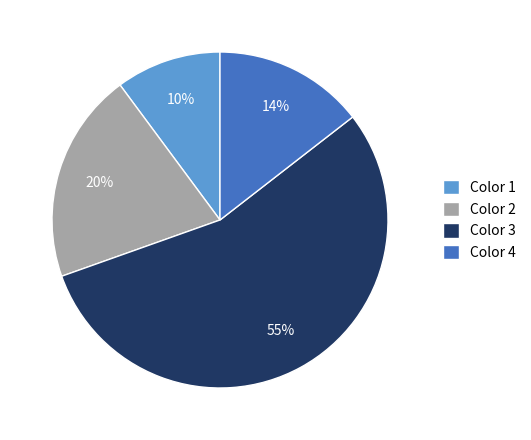

How many segments does this pie chart have?

4